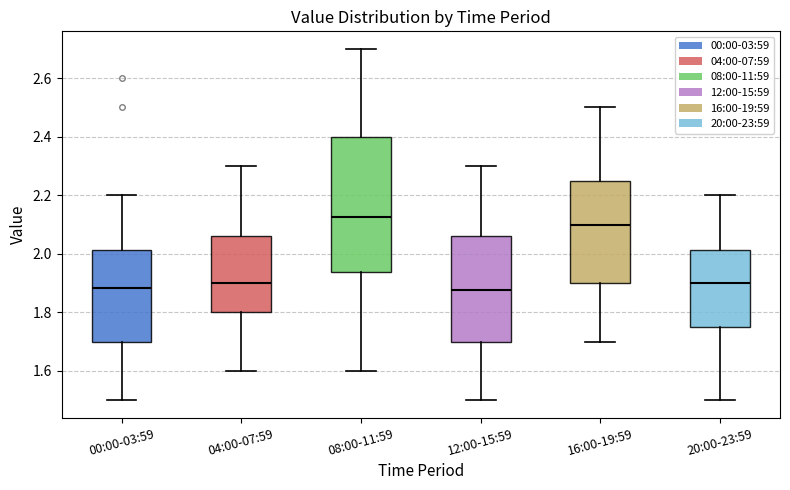

Reading left to right, transcribe this box plot: for each box, give where its median line is, the range the box spans, and where its two whiskers end, as read against the y-axis. The values are not printed on the chart, so give them approximately, as read against the axis.

00:00-03:59: median 1.88, box 1.70 to 2.02, whiskers 1.50 to 2.20
04:00-07:59: median 1.90, box 1.80 to 2.06, whiskers 1.60 to 2.30
08:00-11:59: median 2.12, box 1.94 to 2.40, whiskers 1.60 to 2.70
12:00-15:59: median 1.88, box 1.70 to 2.06, whiskers 1.50 to 2.30
16:00-19:59: median 2.10, box 1.90 to 2.26, whiskers 1.70 to 2.50
20:00-23:59: median 1.90, box 1.76 to 2.02, whiskers 1.50 to 2.20